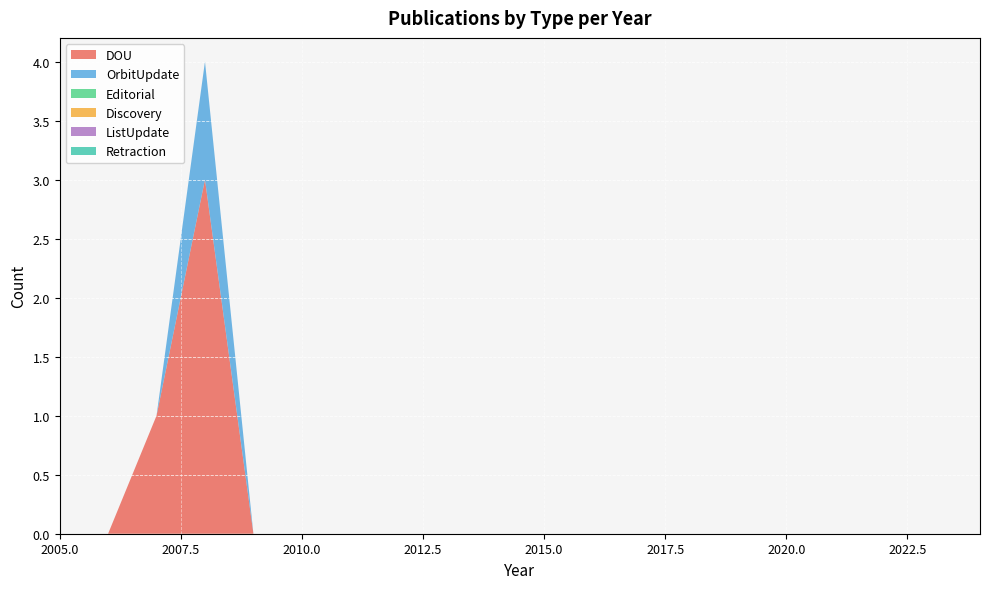

Reading left to right, list all the values displayed in this chart.

DOU: 0	0	1	3	0	0	0	0	0	0	0	0	0	0	0	0	0	0	0	0
OrbitUpdate: 0	0	0	1	0	0	0	0	0	0	0	0	0	0	0	0	0	0	0	0
Editorial: 0	0	0	0	0	0	0	0	0	0	0	0	0	0	0	0	0	0	0	0
Discovery: 0	0	0	0	0	0	0	0	0	0	0	0	0	0	0	0	0	0	0	0
ListUpdate: 0	0	0	0	0	0	0	0	0	0	0	0	0	0	0	0	0	0	0	0
Retraction: 0	0	0	0	0	0	0	0	0	0	0	0	0	0	0	0	0	0	0	0